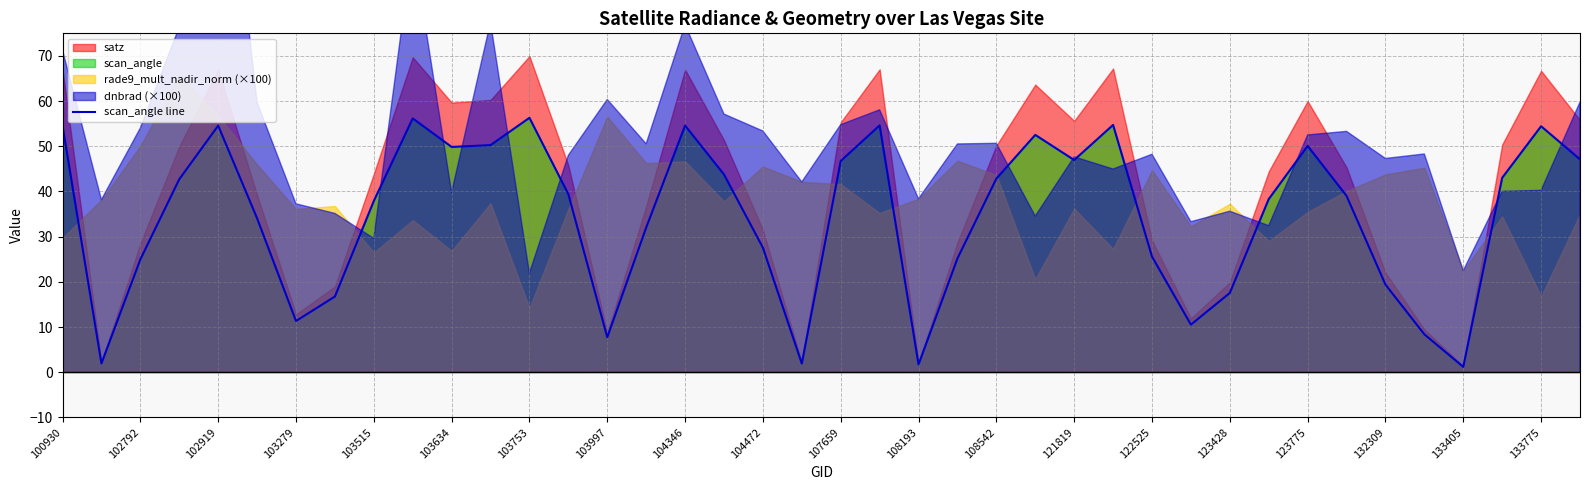

What is the highest value of the scan_angle line series?

56.3